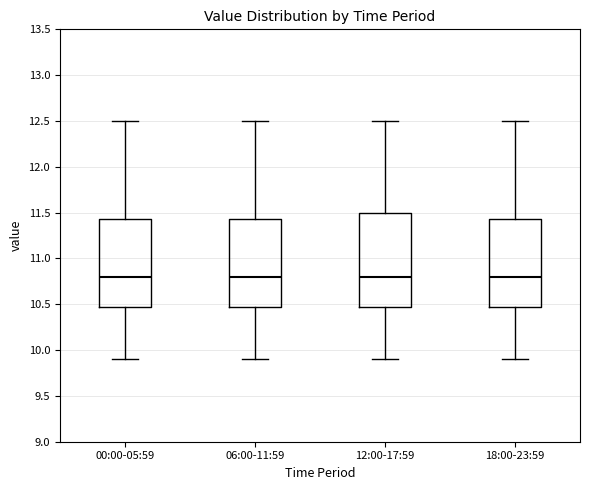

Where is the upper edge of the box for 18:00-23:59 on the y-axis? The values are not printed on the chart, so give them approximately, as read against the axis.

11.45